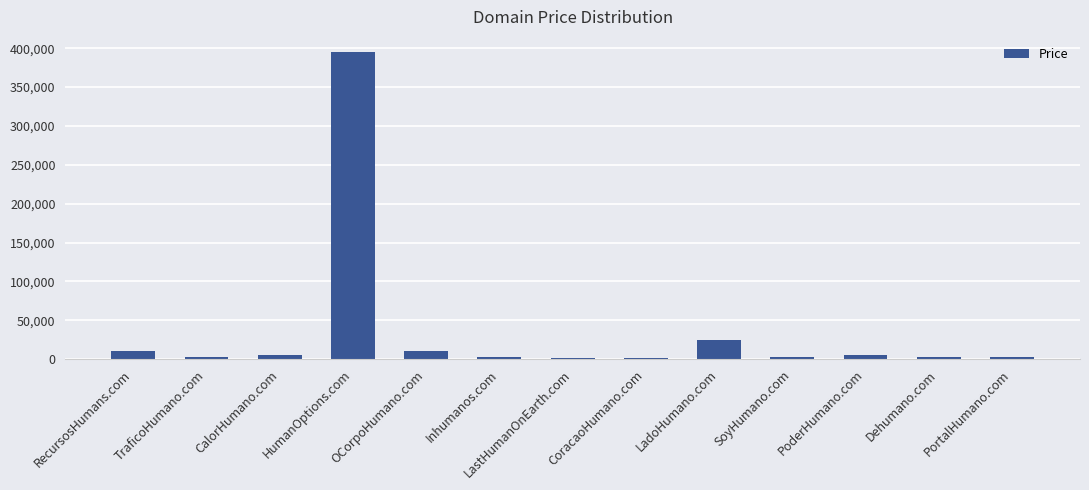

The chart shows a value of 2888 at SoyHumano.com. True or false?

True